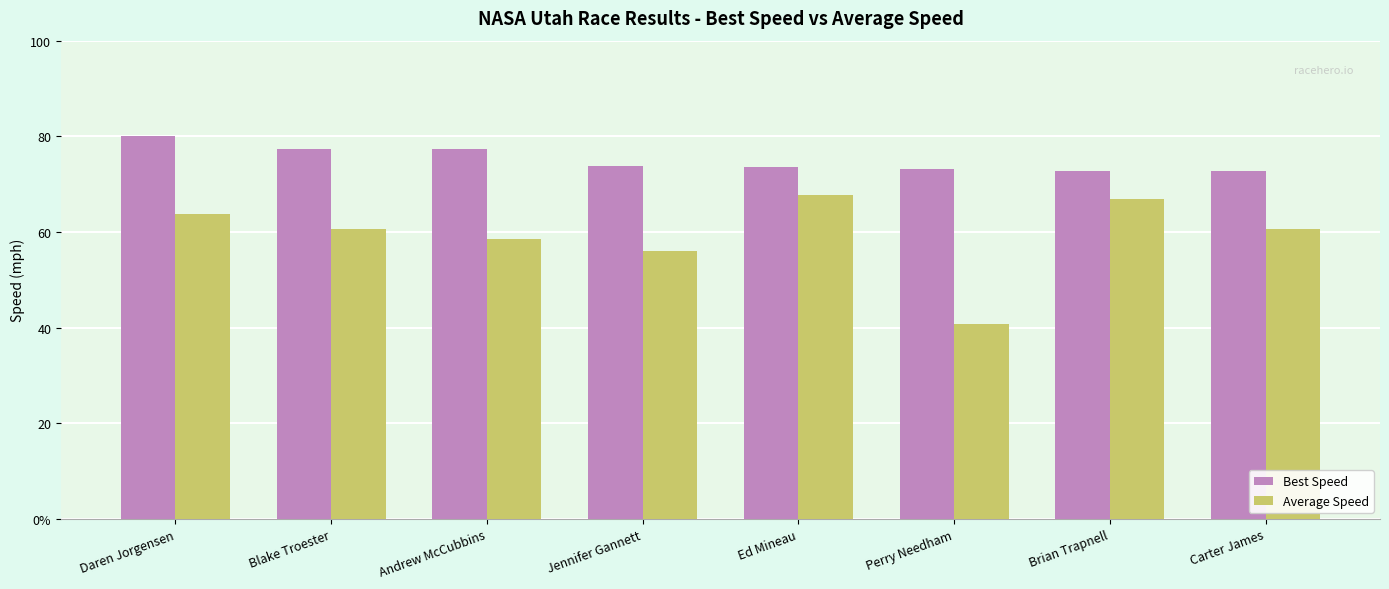

Does the chart contain any negative values?

No